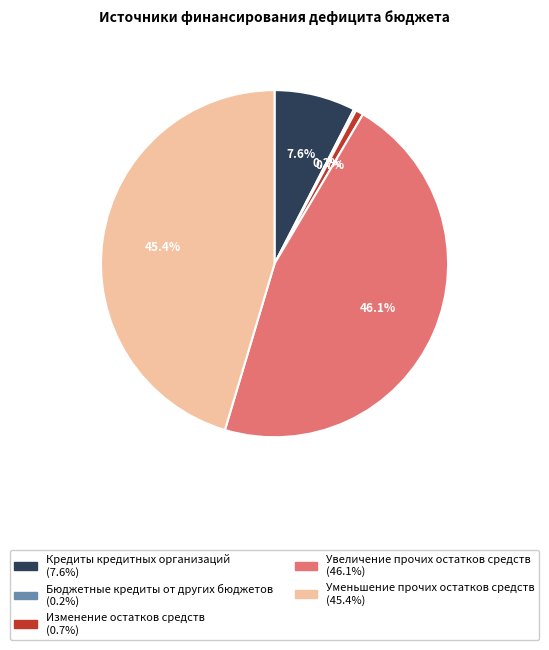

To the nearest percent, what portion does Изменение остатков средств represent?

1%